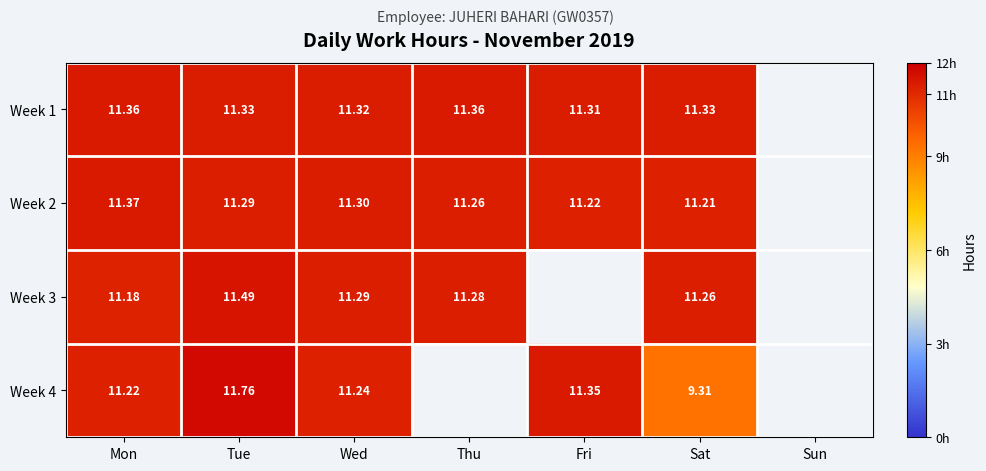

Which series changed the most between Wed and Fri?

Week 4